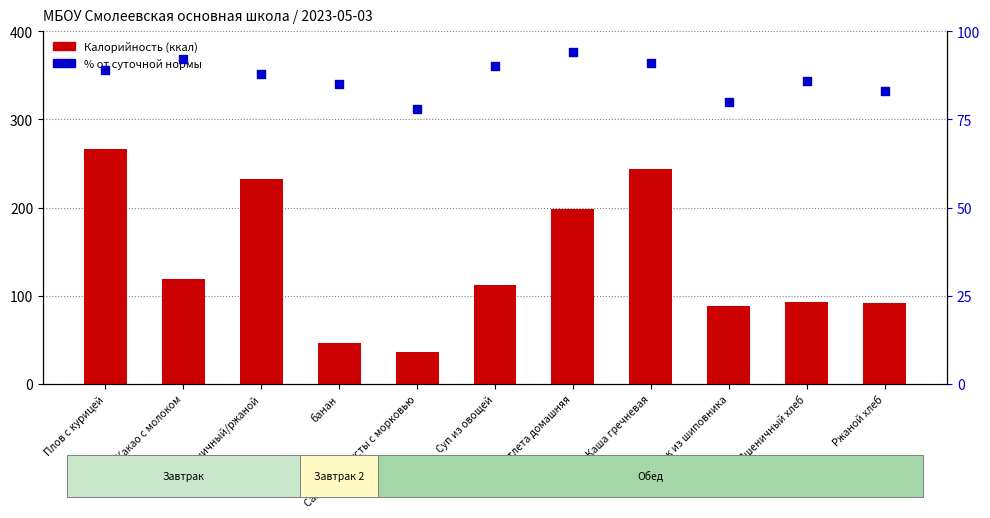

At which category is the sum across all series the highest?

Плов с курицей